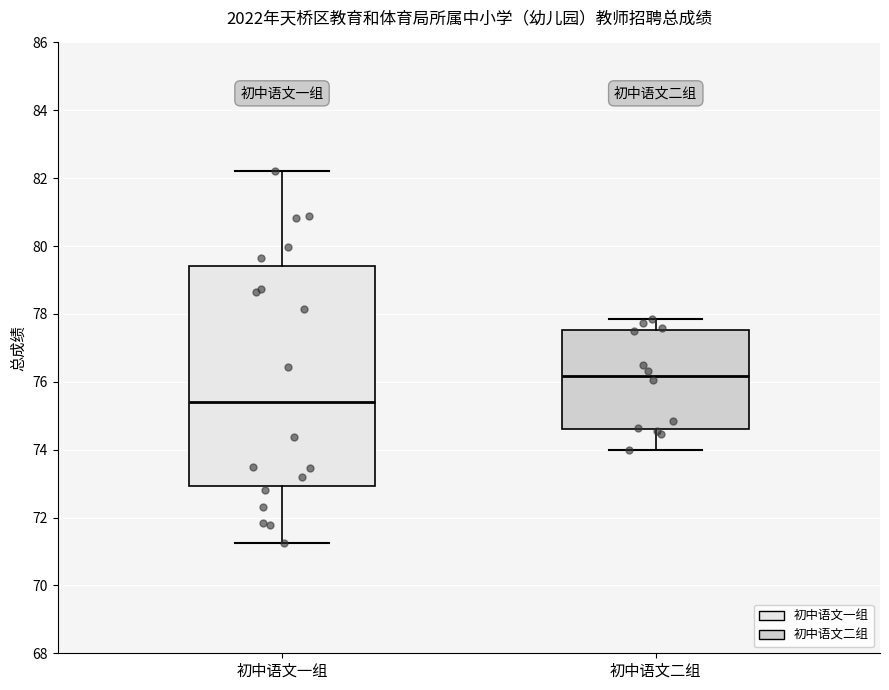

Where does the lower whisker of the box for 初中语文一组 end on the y-axis? The values are not printed on the chart, so give them approximately, as read against the axis.

71.2